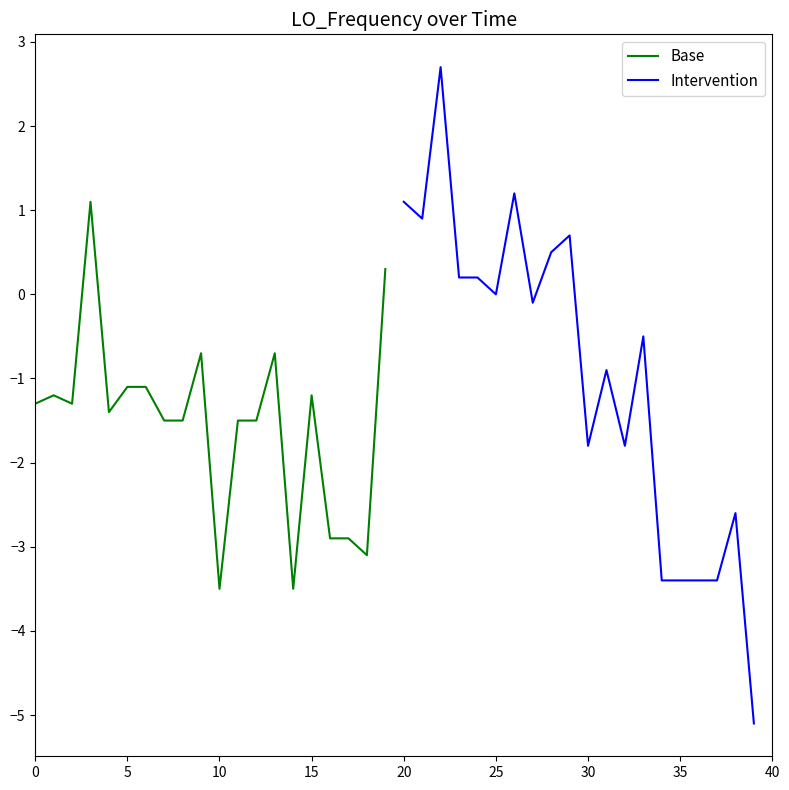

What is the maximum value for Base?

1.1